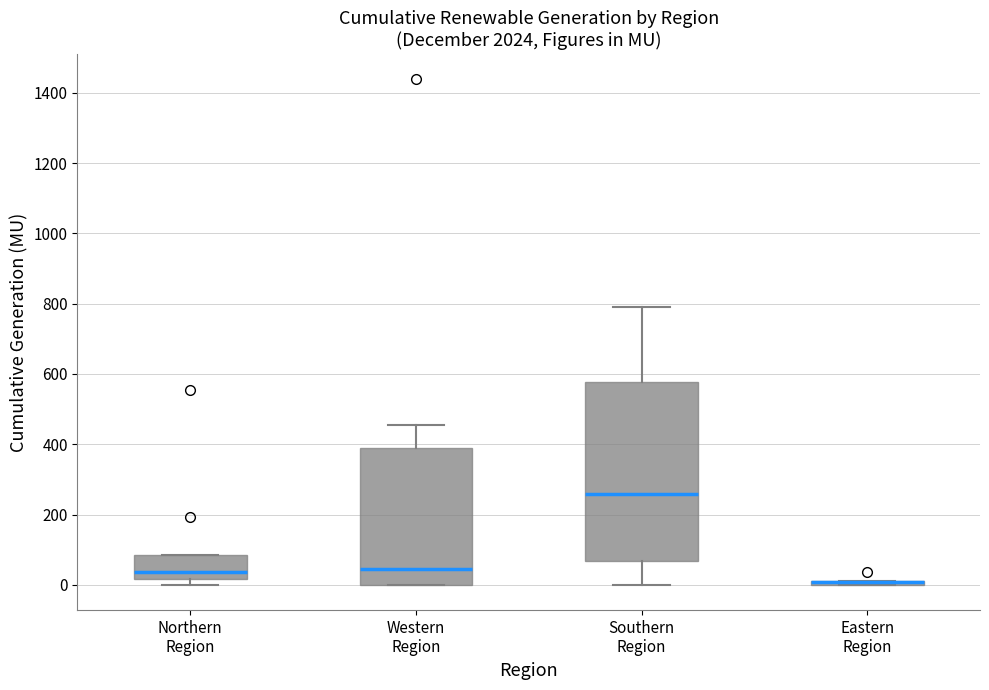

Where is the lower edge of the box for Eastern Region on the y-axis? The values are not printed on the chart, so give them approximately, as read against the axis.

0